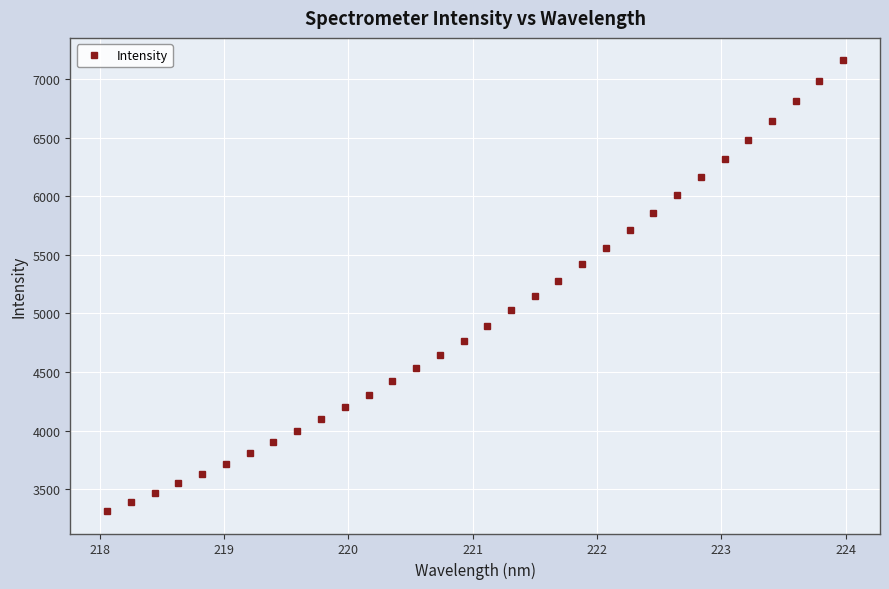

How many data points are above 4897?

16